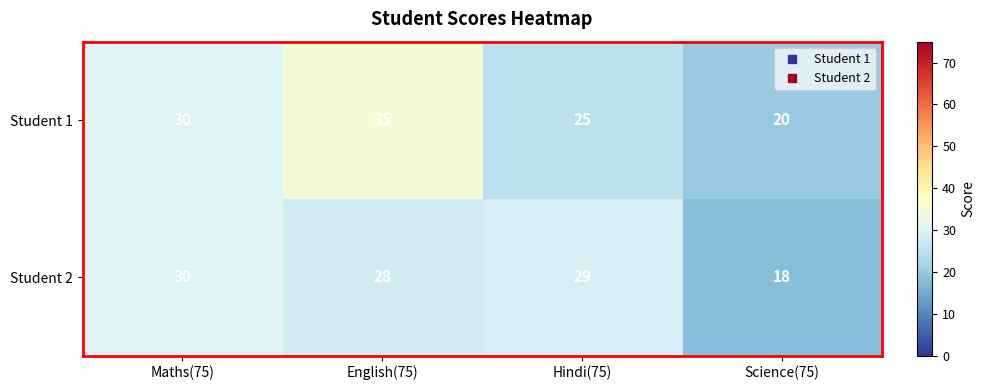

The Student 1 series shows 30 at Maths(75). True or false?

True